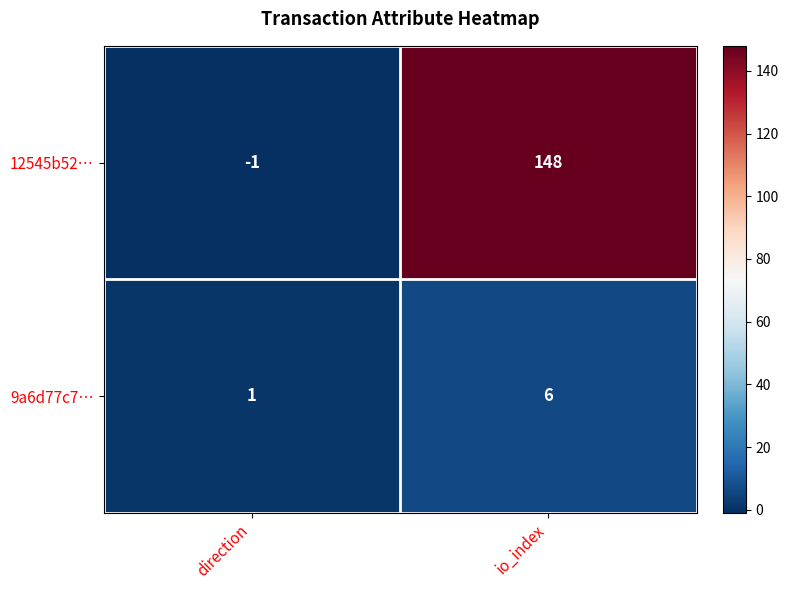

At how many categories does at least one series exceed 88?

1